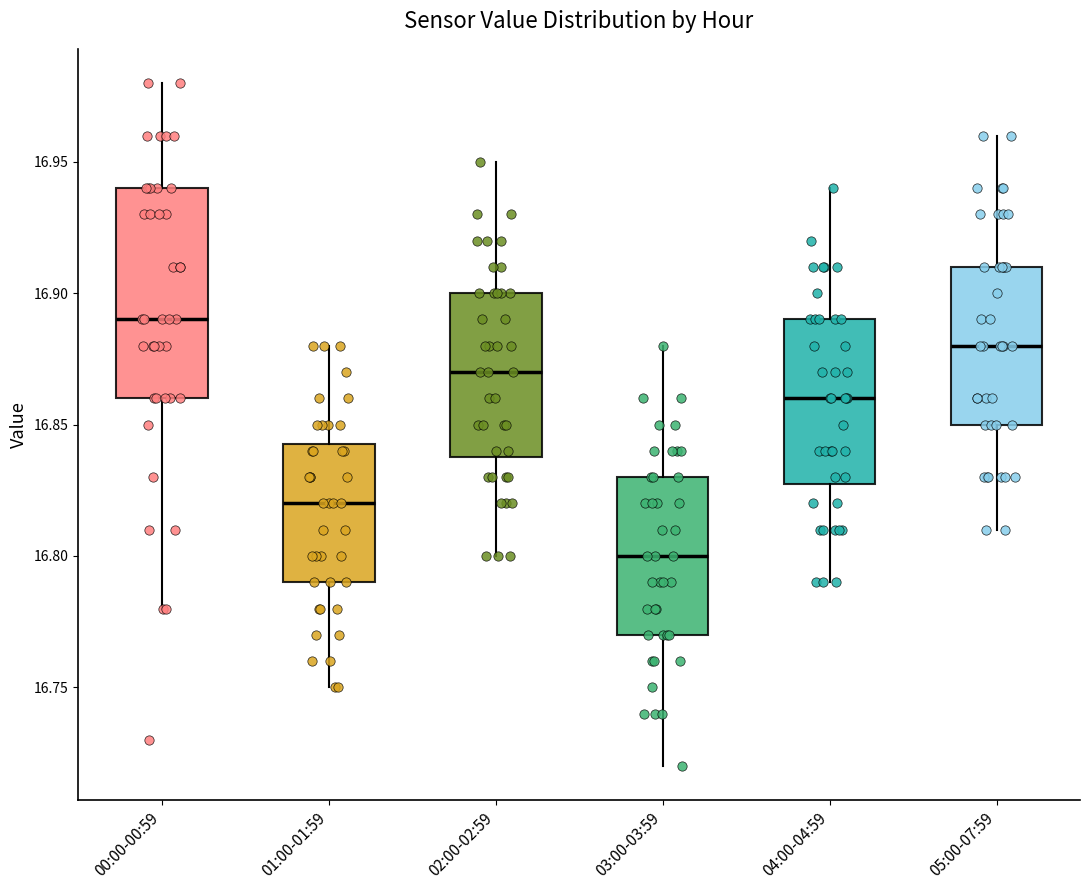

Which box is the tallest, from its lower edge to its upper edge?

00:00-00:59